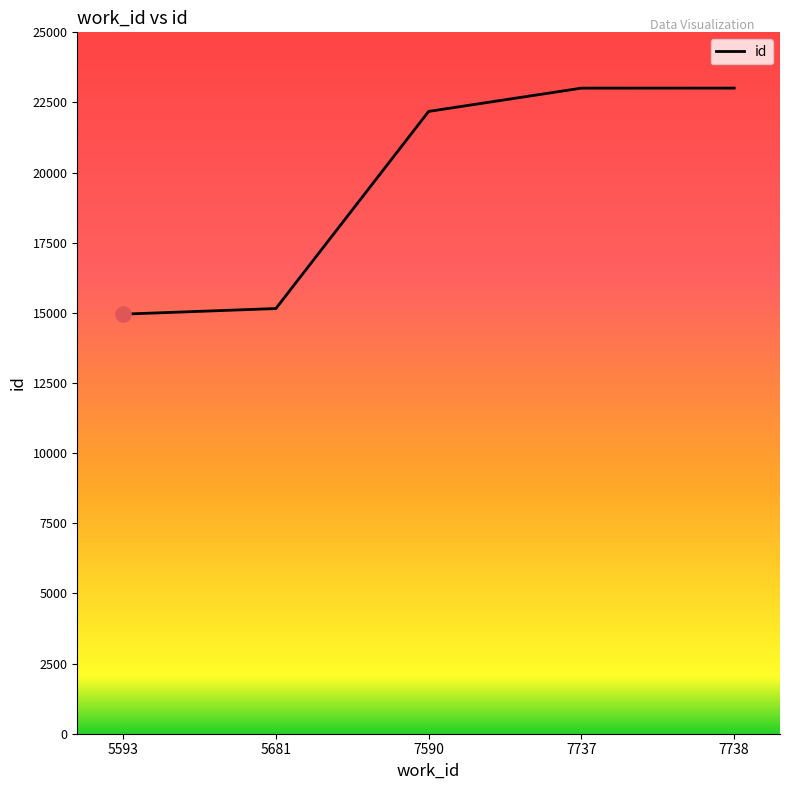

Between 5681 and 7737, which is larger?

7737